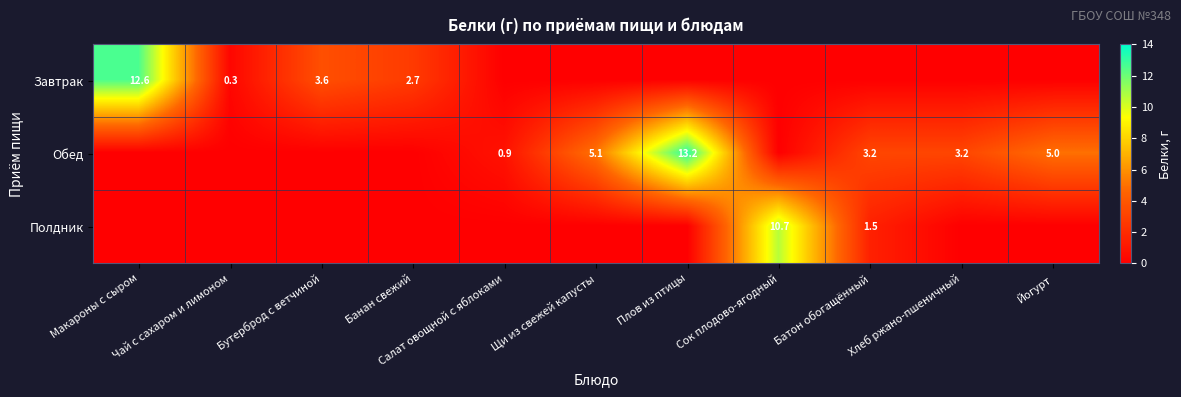

List the labels in order of Обед value, smallest first.

Макароны с сыром, Чай с сахаром и лимоном, Бутерброд с ветчиной, Банан свежий, Сок плодово-ягодный, Салат овощной с яблоками, Батон обогащённый, Хлеб ржано-пшеничный, Йогурт, Щи из свежей капусты, Плов из птицы